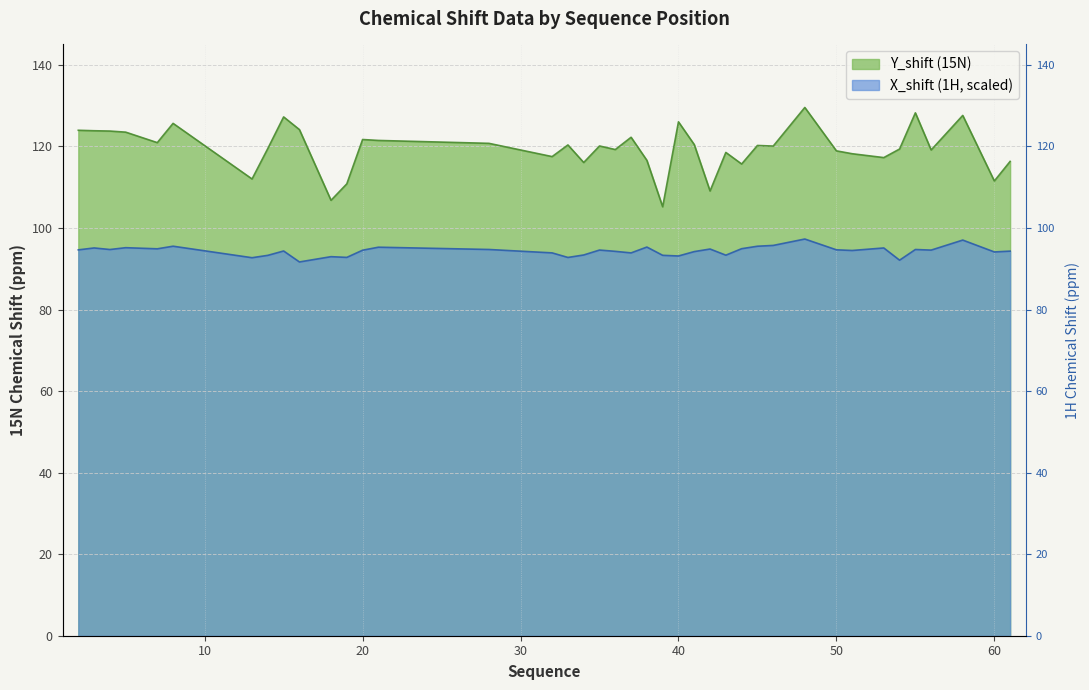

What are all the series names shown in the legend?

Y_shift, X_shift